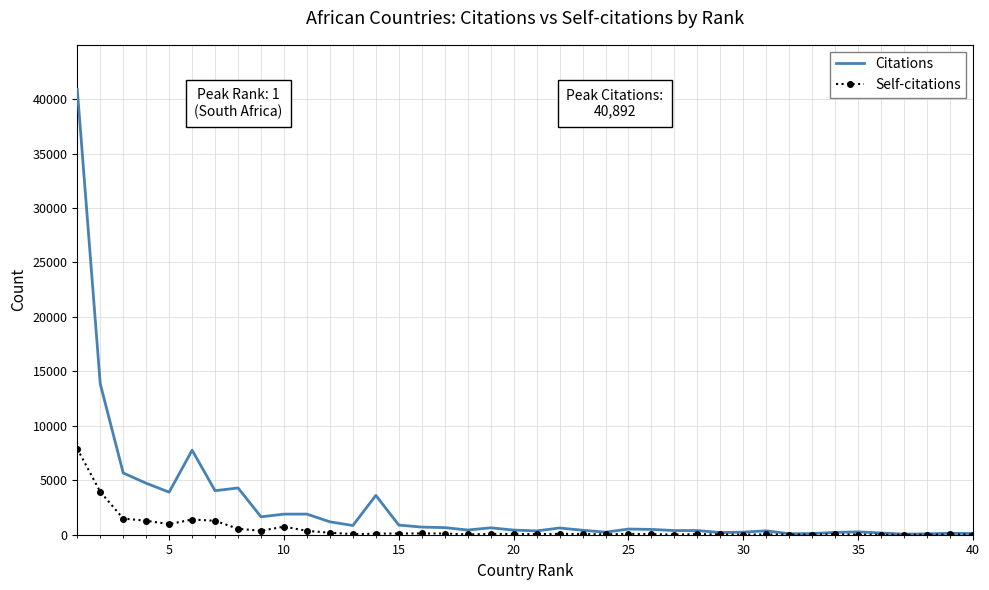

Rank the series by their maximum value, from lowest to highest.

Self-citations, Citations